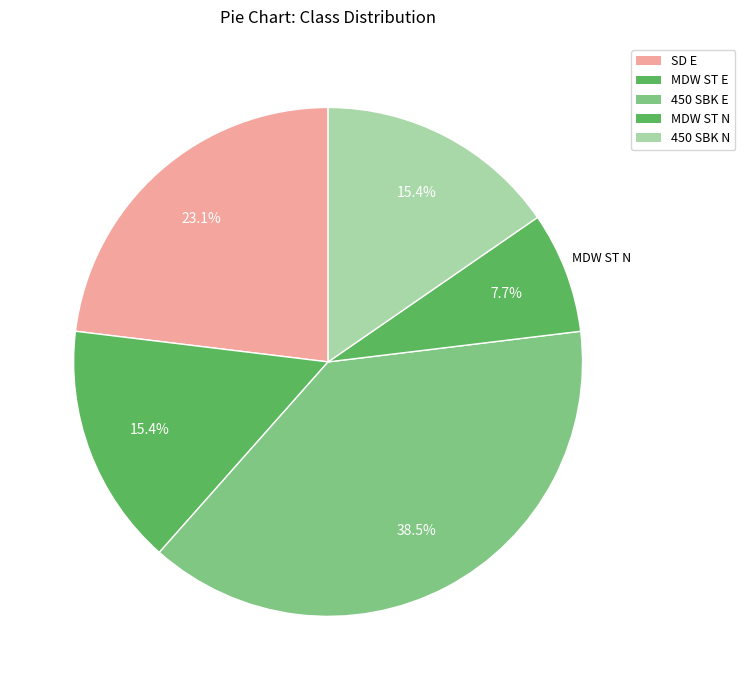

Rank the categories by value from lowest to highest.

MDW ST N, MDW ST E, 450 SBK N, SD E, 450 SBK E